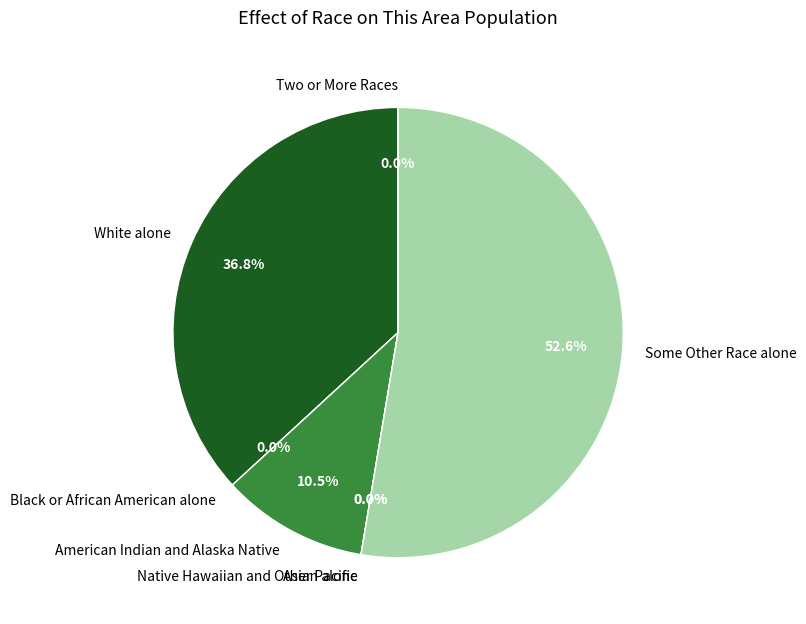

Do Some Other Race alone and Black or African American alone together represent more than half of the pie?

Yes